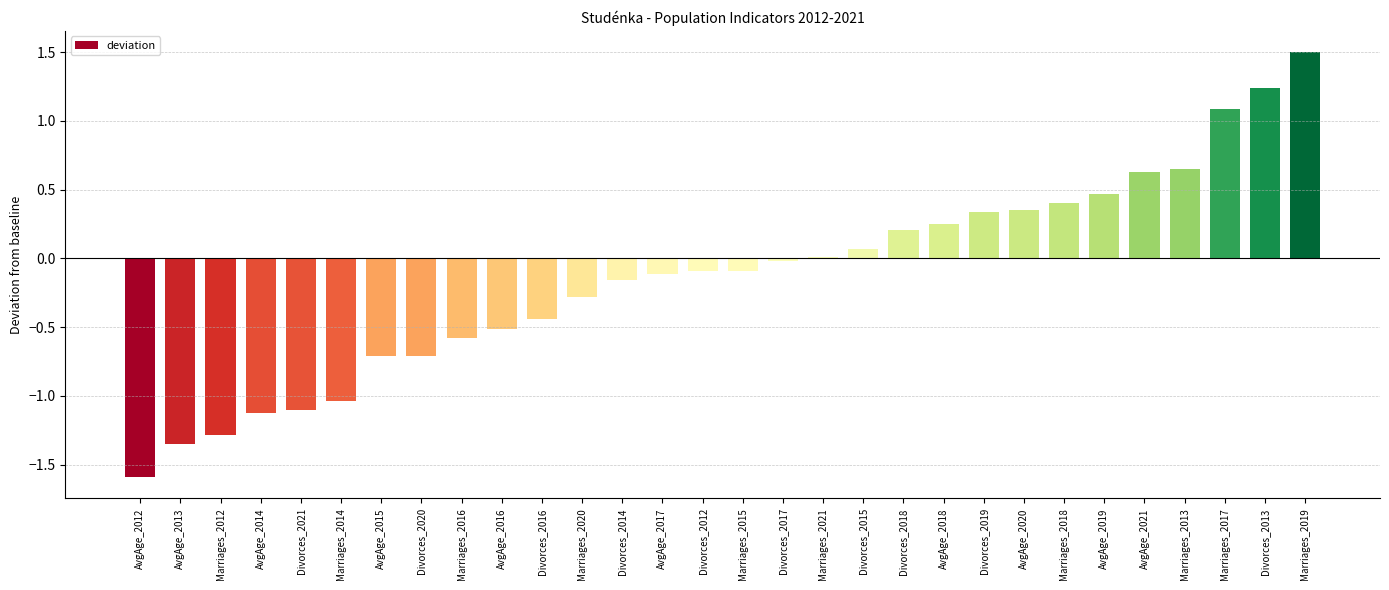

How many data points does each series have?

30